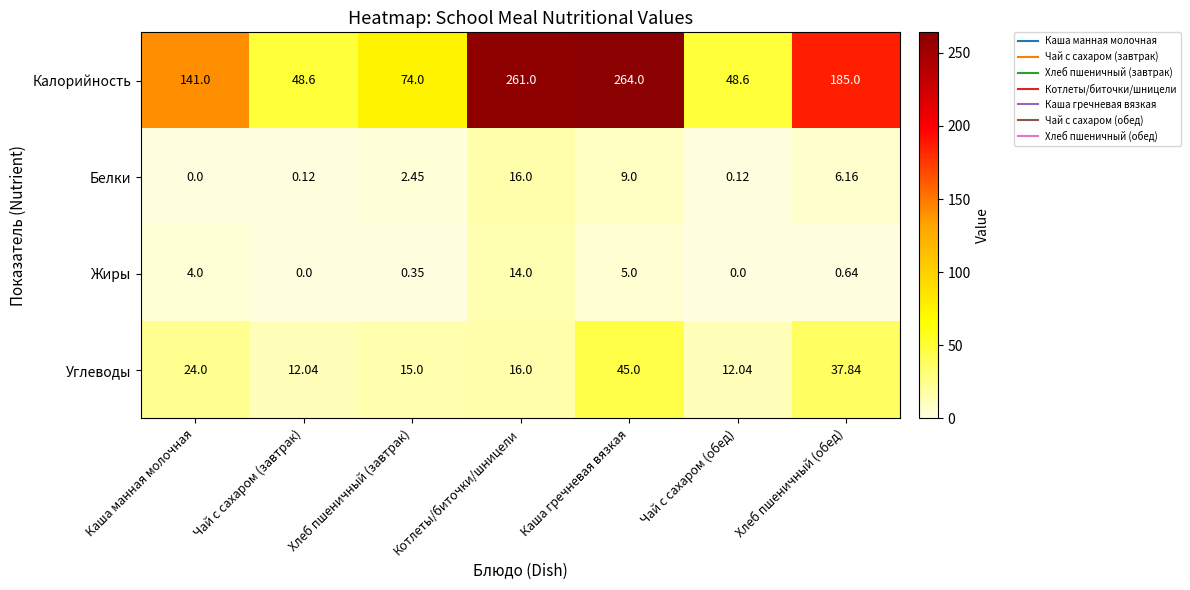

Rank the series at Чай с сахаром (завтрак) from lowest to highest value.

Жиры, Белки, Углеводы, Калорийность